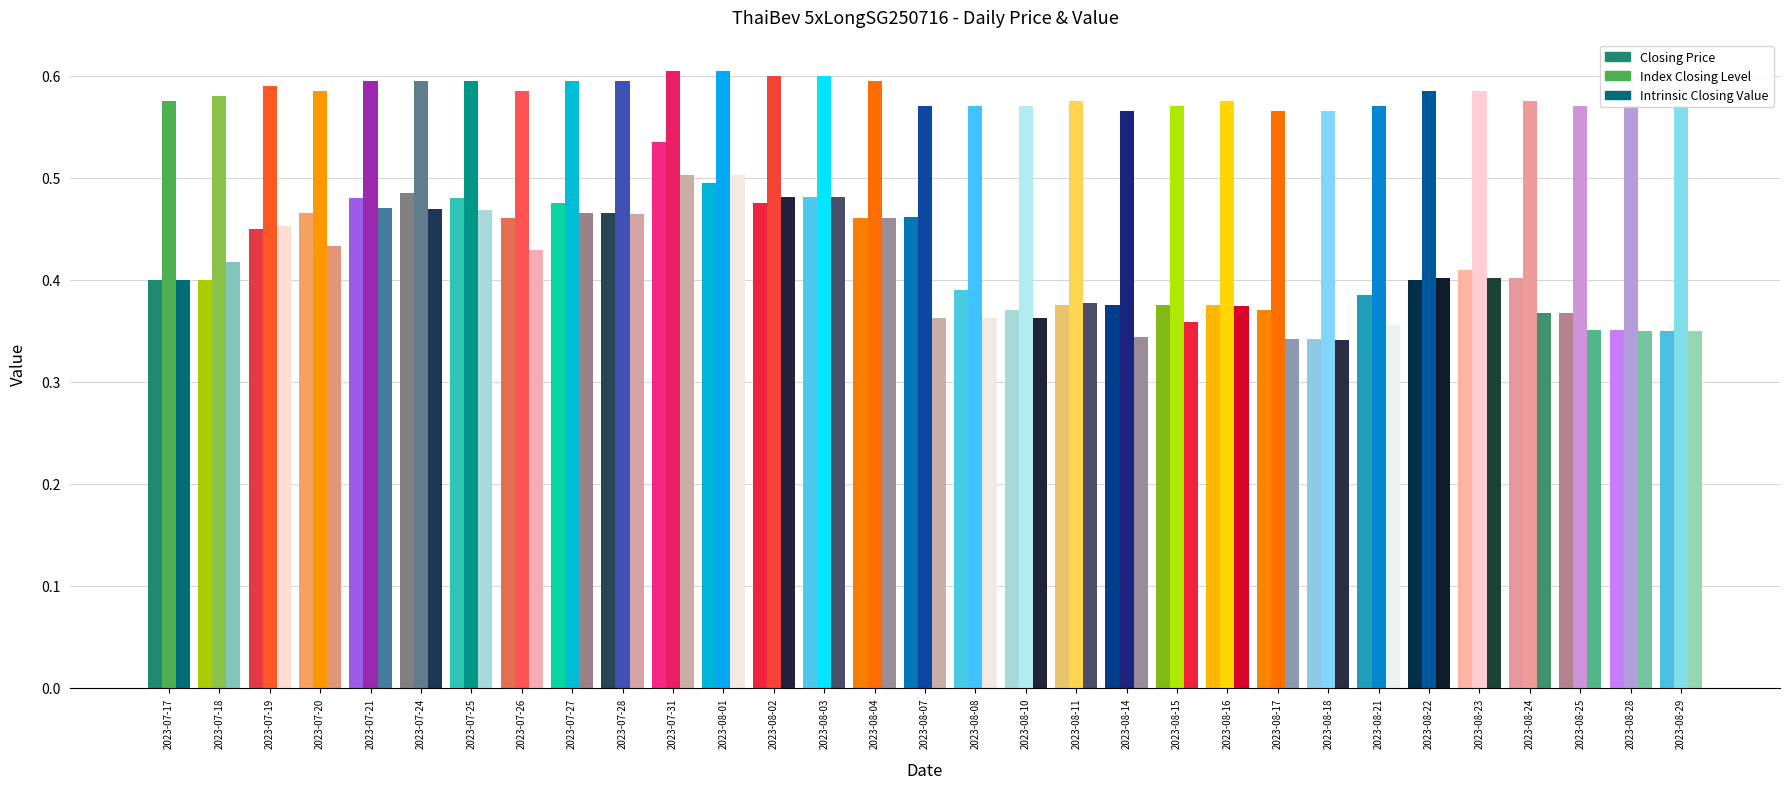

What is the difference between the Intrinsic Closing Value values at 2023-08-04 and 2023-08-29?

0.1